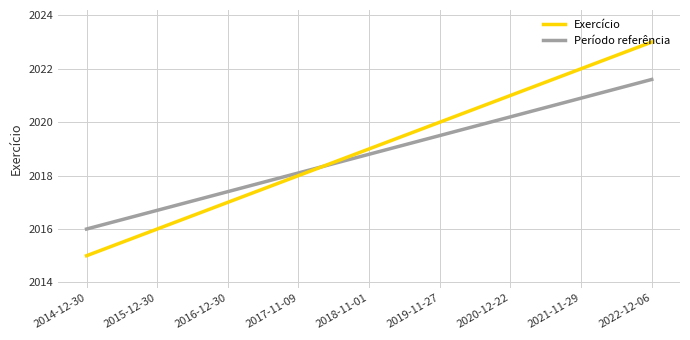

Is this an area chart (filled region under the line)?

No